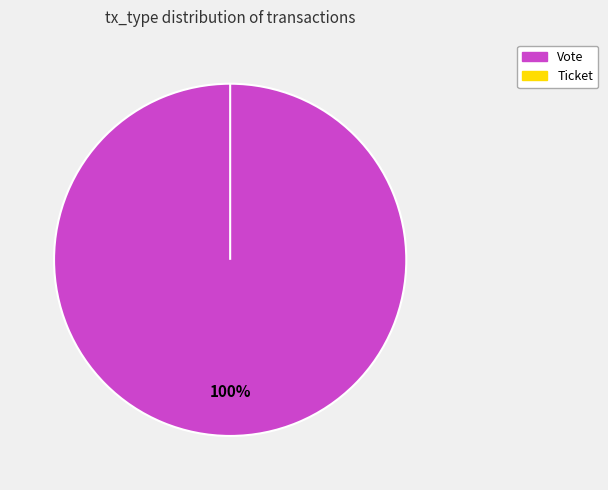

Which slice represents more than half of the pie?

Vote